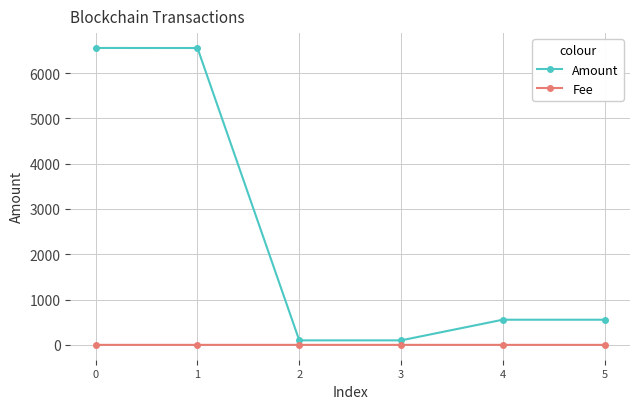

True or false: Fee and Amount intersect in this chart.

False